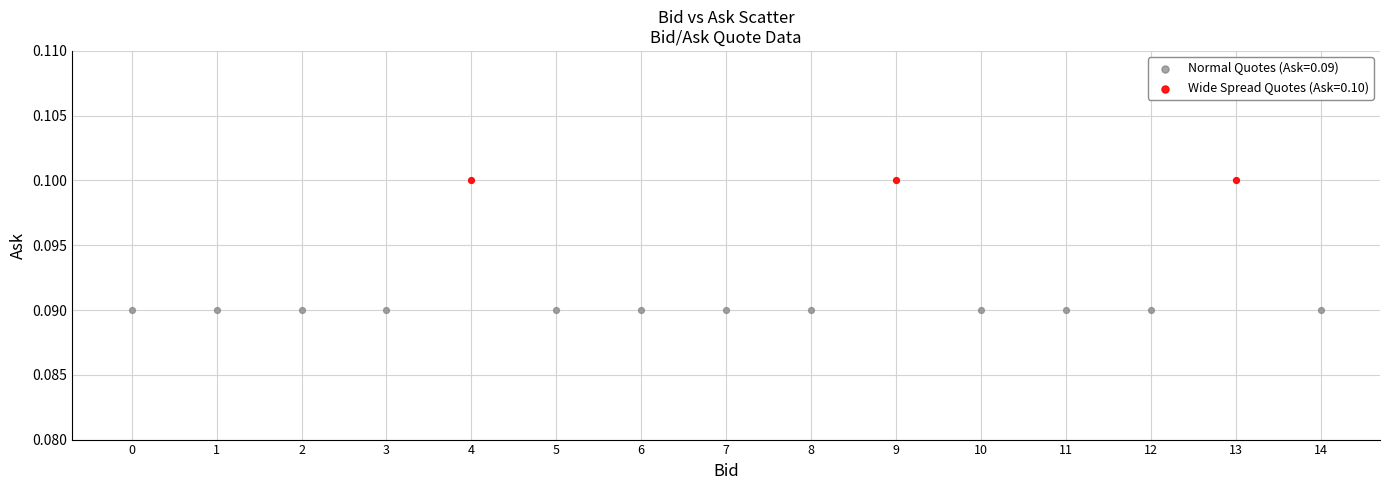

Which series contains the lowest Y value?

Normal Quotes (Ask=0.09)